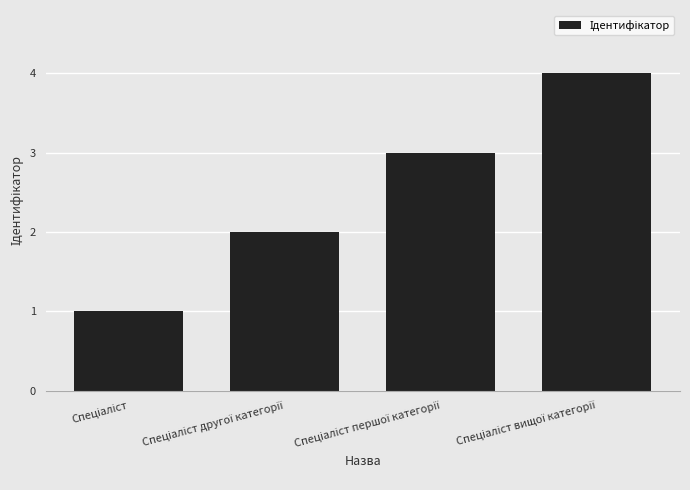

What is the difference between the maximum and minimum values?

3